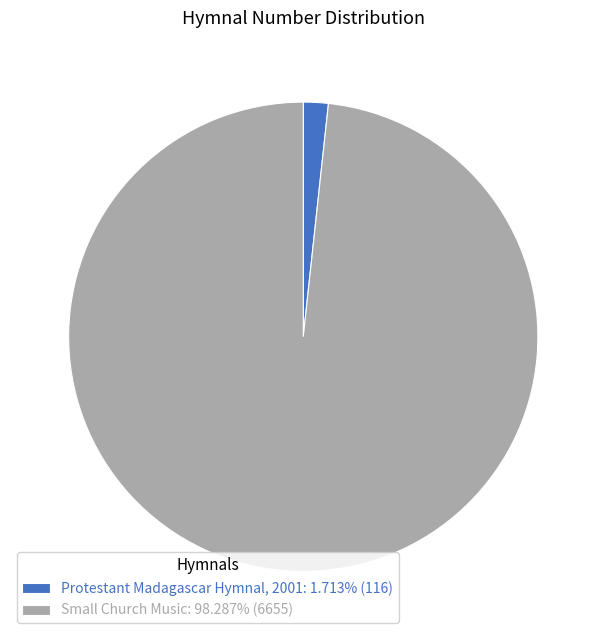

Combined, do Protestant Madagascar Hymnal, 2001 and Small Church Music account for over 50%?

Yes